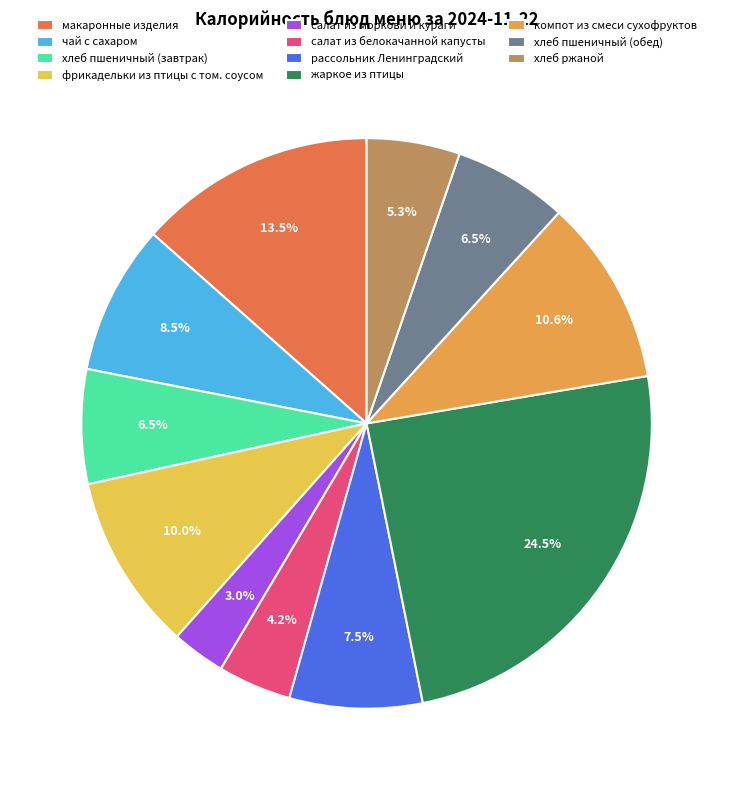

How many slices are in this pie chart?

11